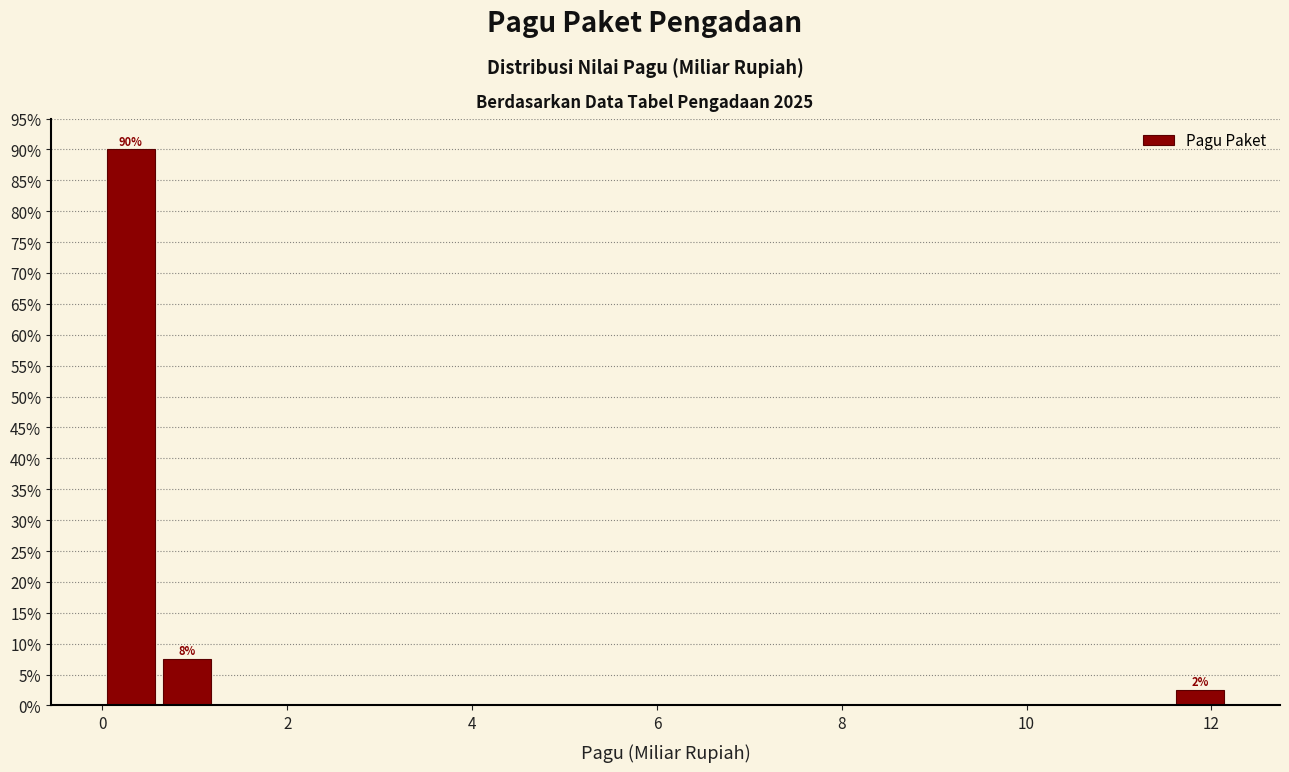

Around what value on the x-axis is the tallest bar? Give the approximate position of its centre, as read against the axis.

0.4